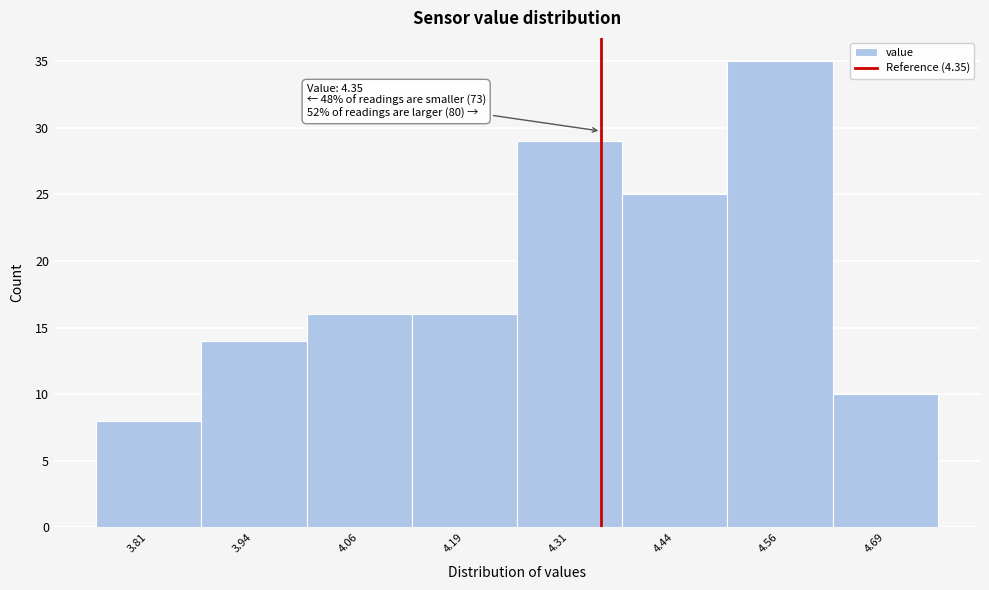

Over which range of the x-axis is the bar tallest?

4.500 to 4.625